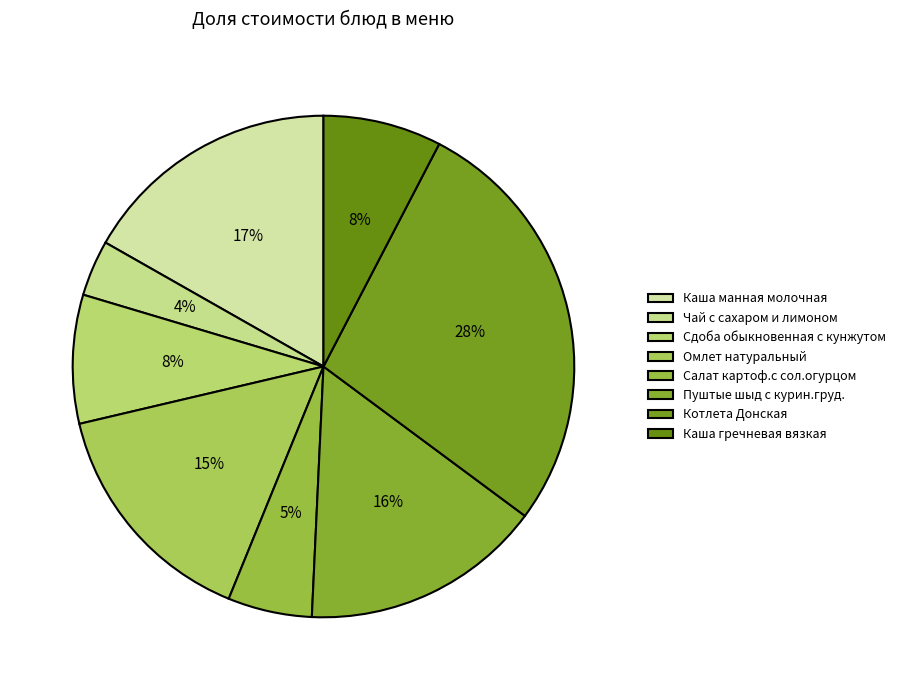

Does any single category account for the majority?

No